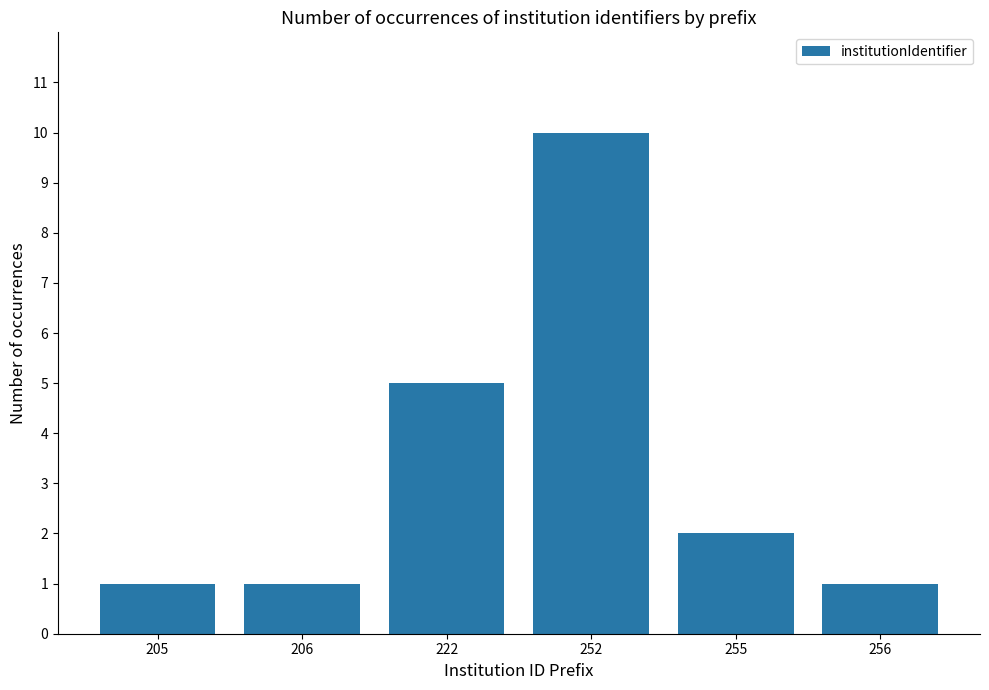

What is the sum of the values at 206 and 205?

2